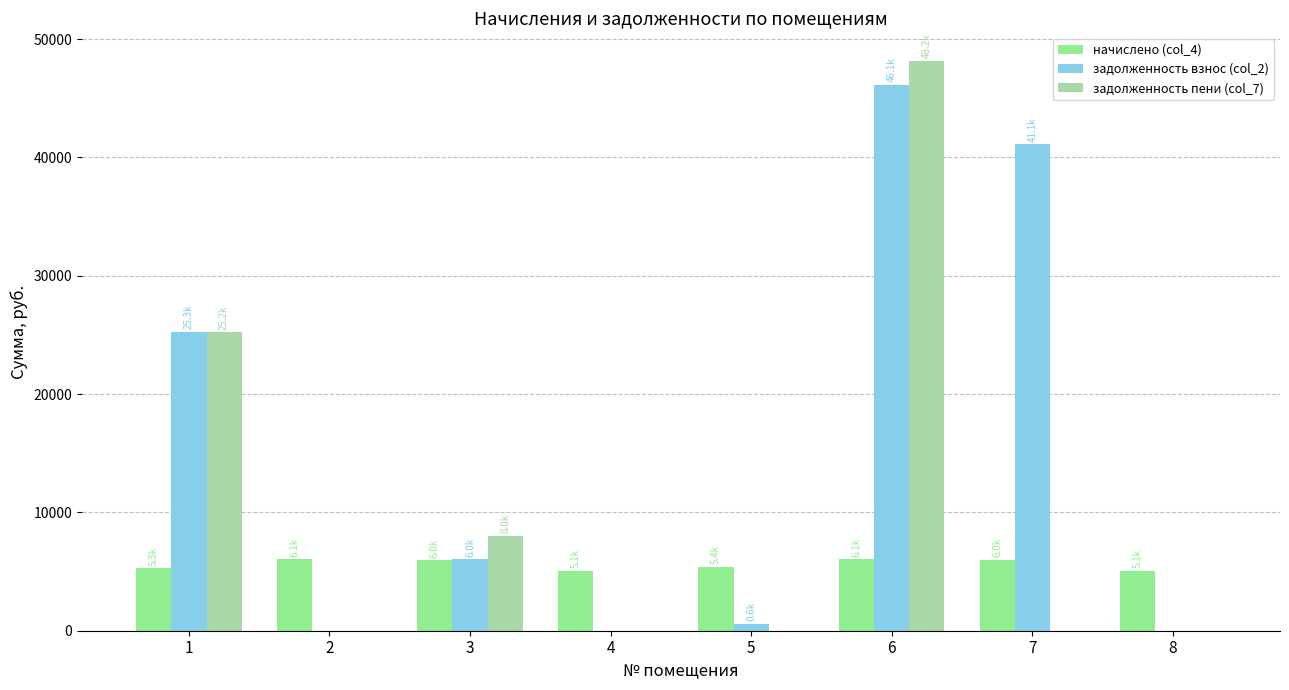

What is the total value across all series at 2?

6061.0